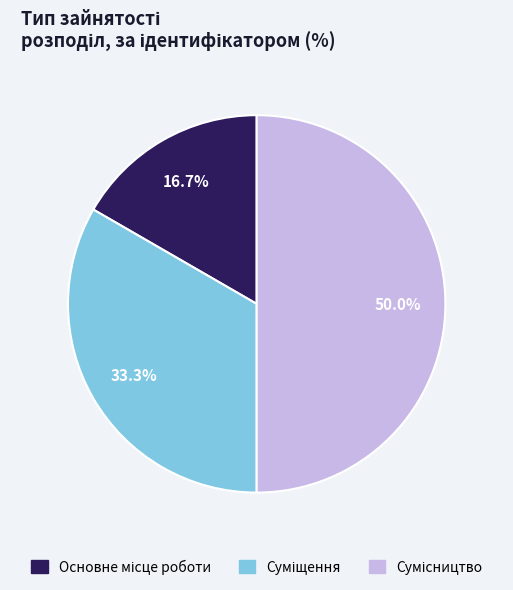

The Суміщення slice represents 33% of the pie. True or false?

True